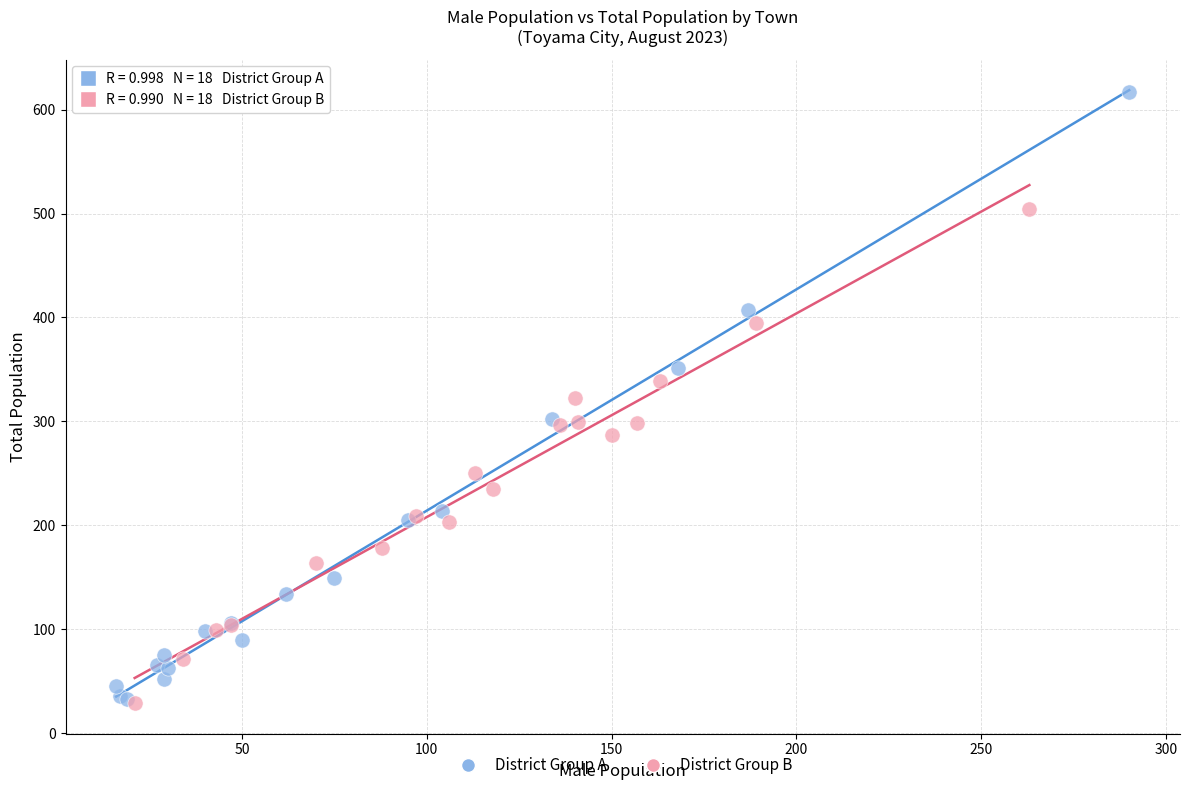

Which series reaches the maximum Y coordinate?

District Group A